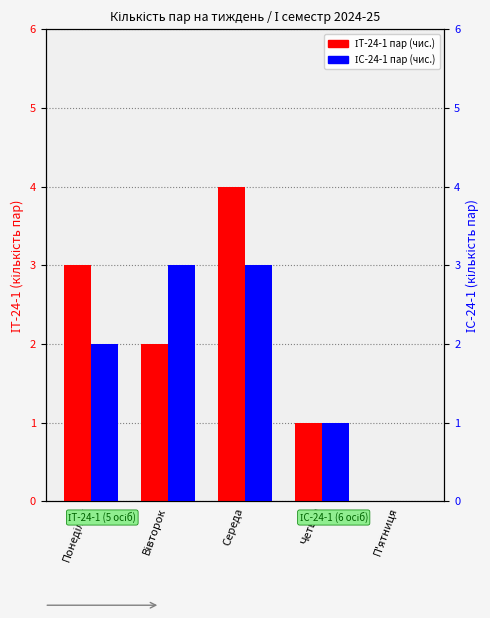

What is the total value across all series at Вівторок?

5